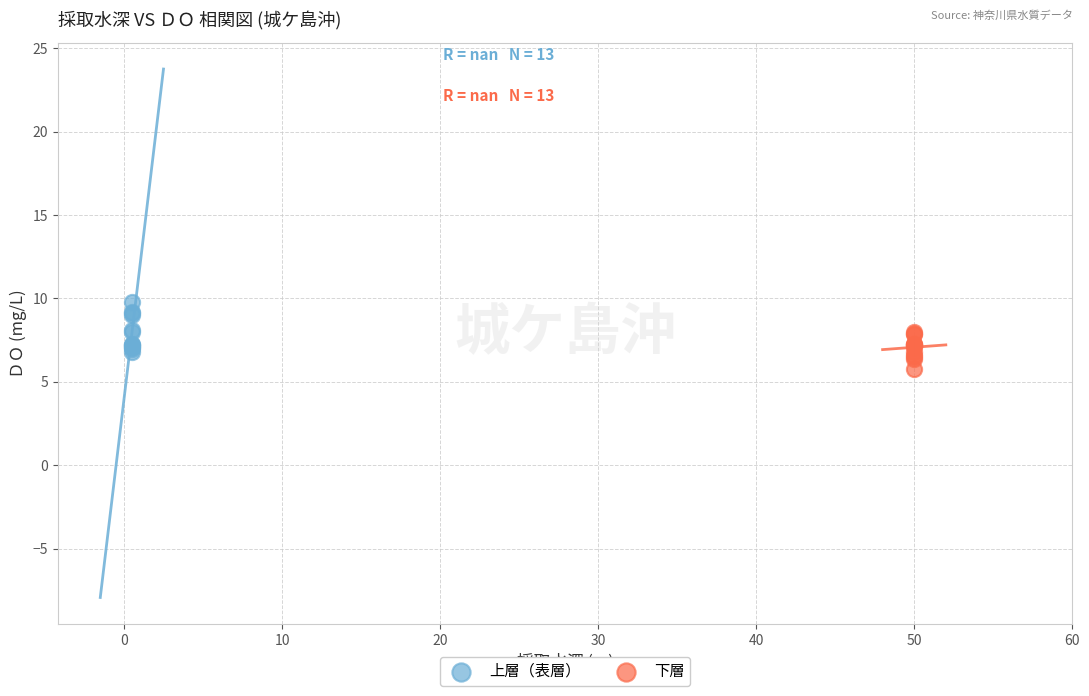

What are all the series names shown in the legend?

上層（表層）, 下層